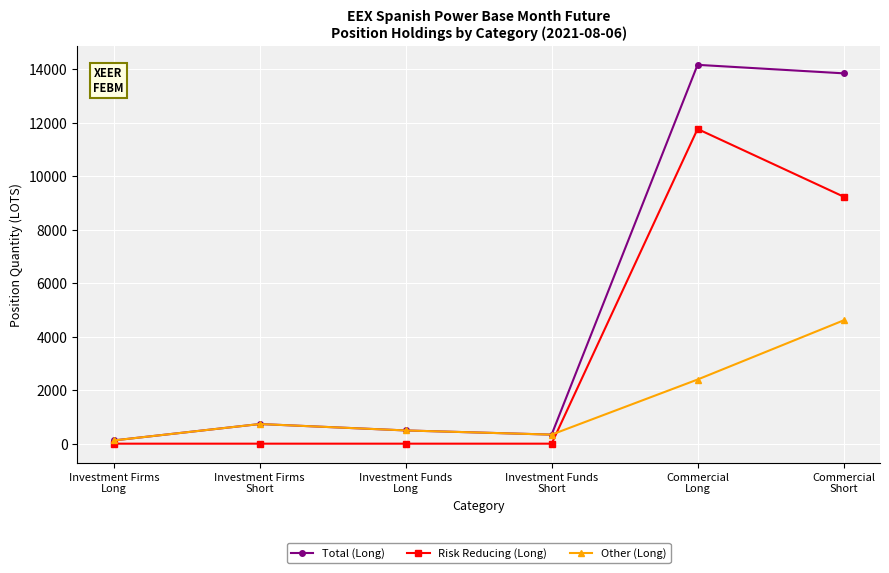

What is the spread (max minus min) of values at Investment Firms
Long?

121.4